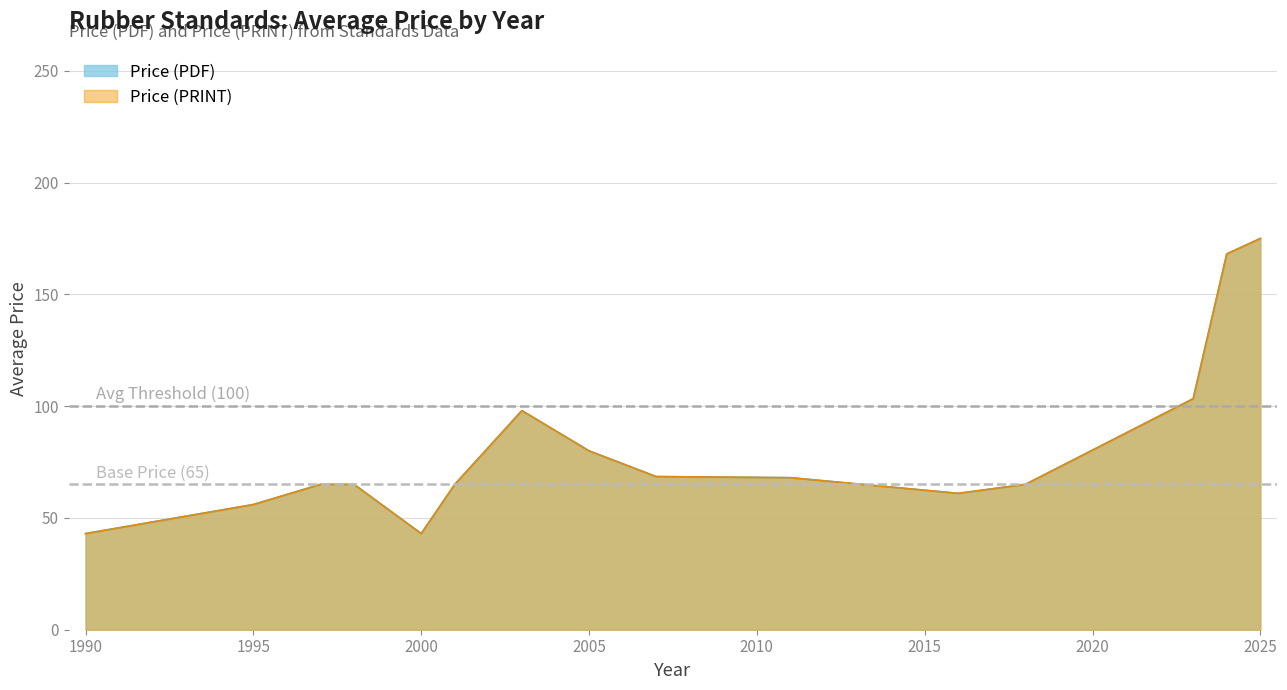

True or false: Price (PDF) has a value of 38 at 2018.

False